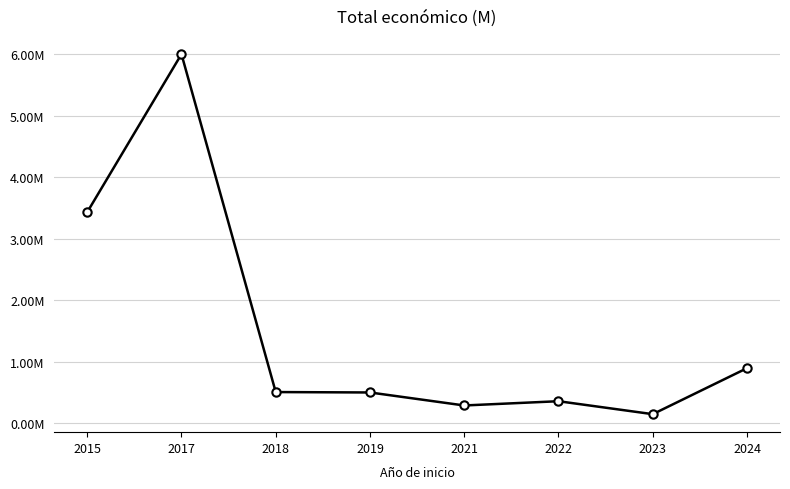

Is this an area chart (filled region under the line)?

No